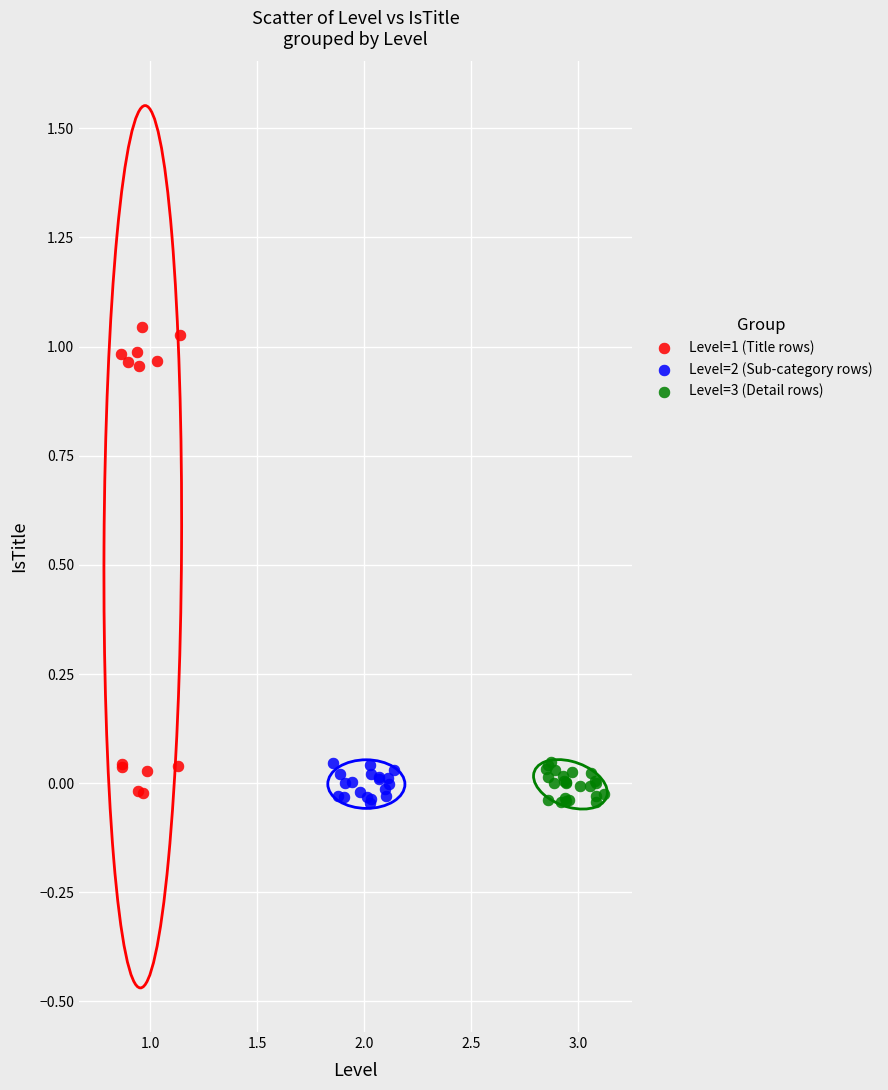

Which series has the largest Y range (max minus min)?

Level=1 (Title rows)